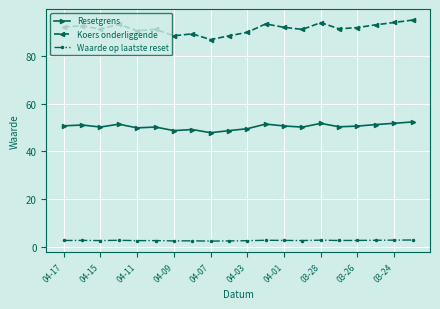

What is the difference between the maximum and minimum values in the Koers onderliggende series?

8.2